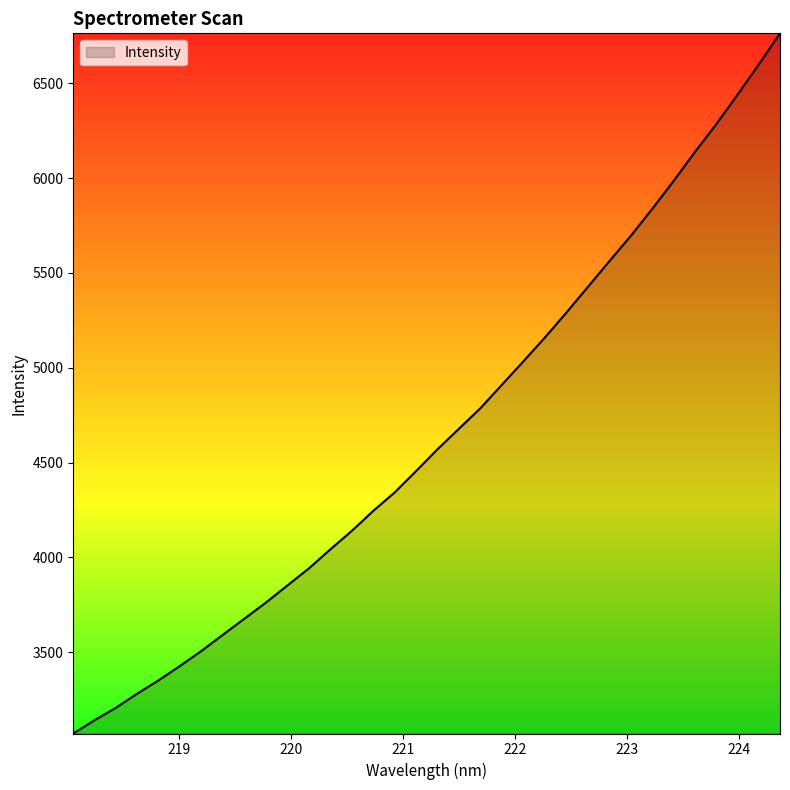

What is the greatest value displayed?

6762.9